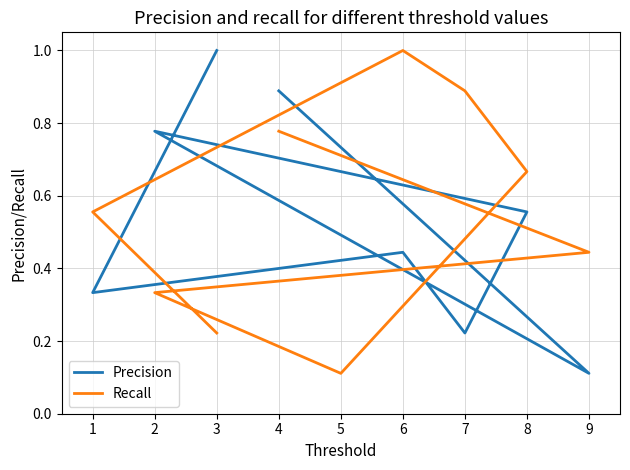

Between which two adjacent categories do Recall and Precision first intersect?

4 and 9